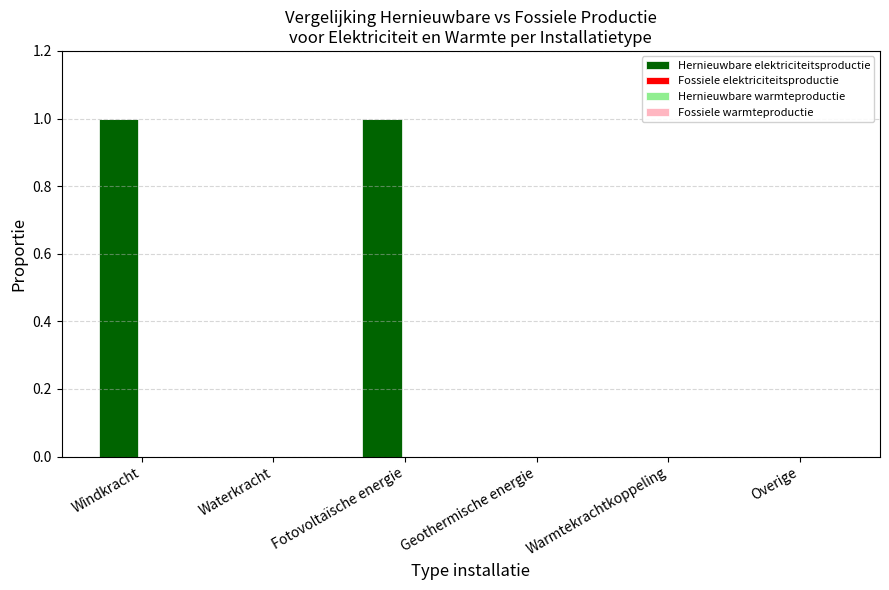

Reading left to right, list all the values displayed in this chart.

Windkracht=1	Waterkracht=0	Fotovoltaïsche energie=1	Geothermische energie=0	Warmtekrachtkoppeling=0	Overige=0